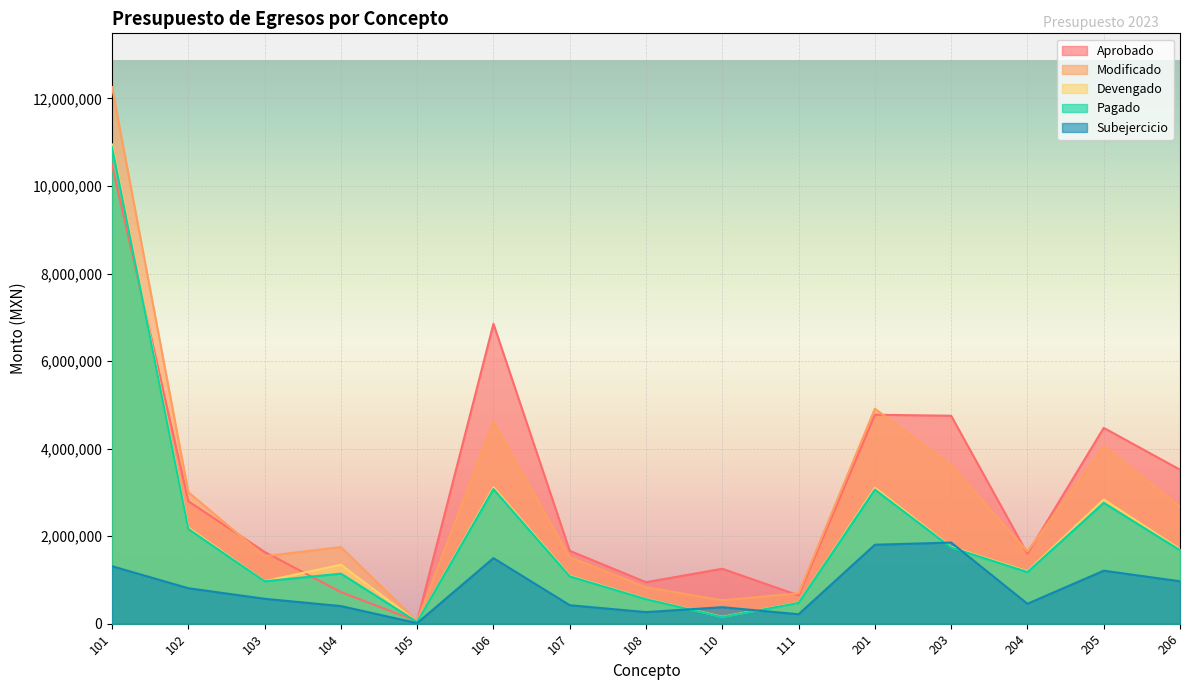

Which series changed the most between 102 and 203?

Aprobado